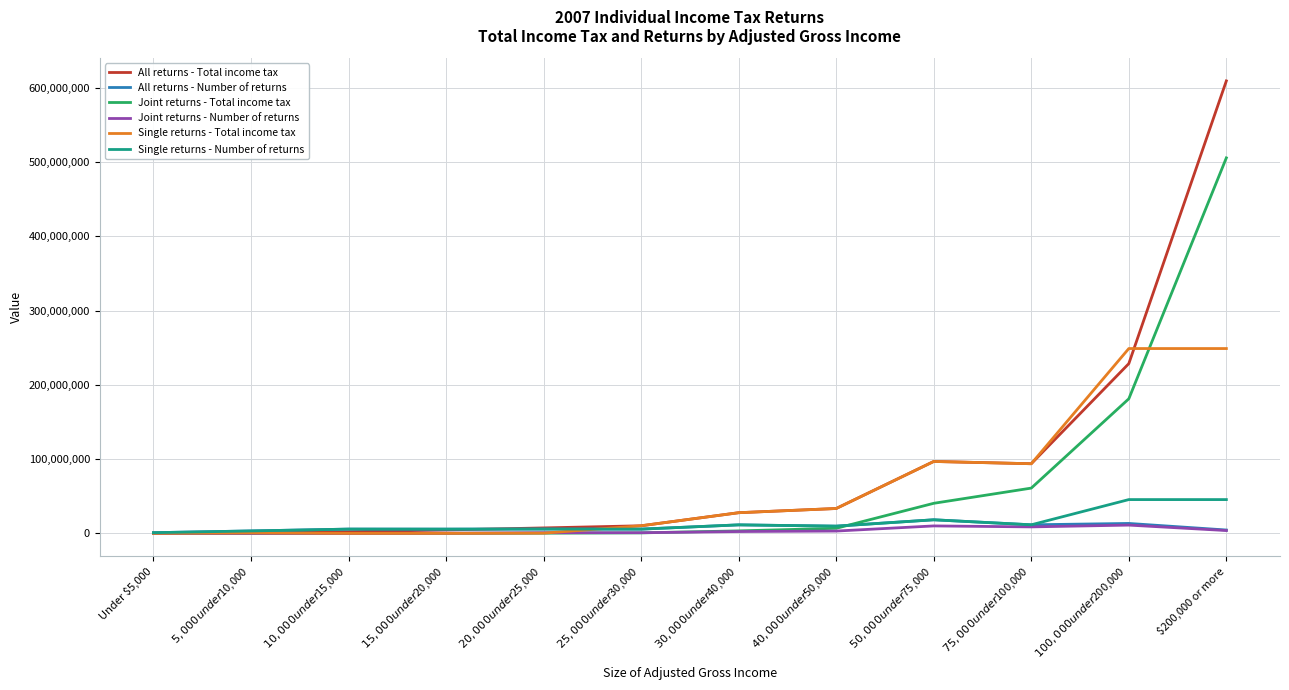

What is the maximum value shown in the chart?

609577013